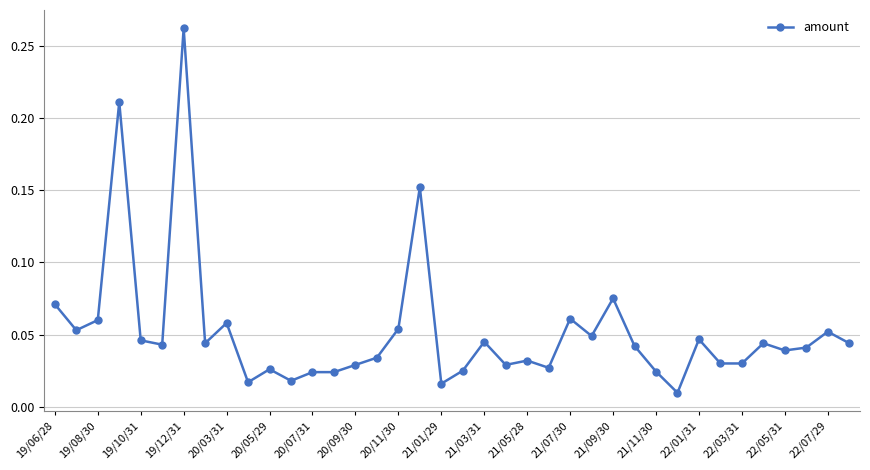

True or false: there are more than 2 points higher than both neighbors.

True